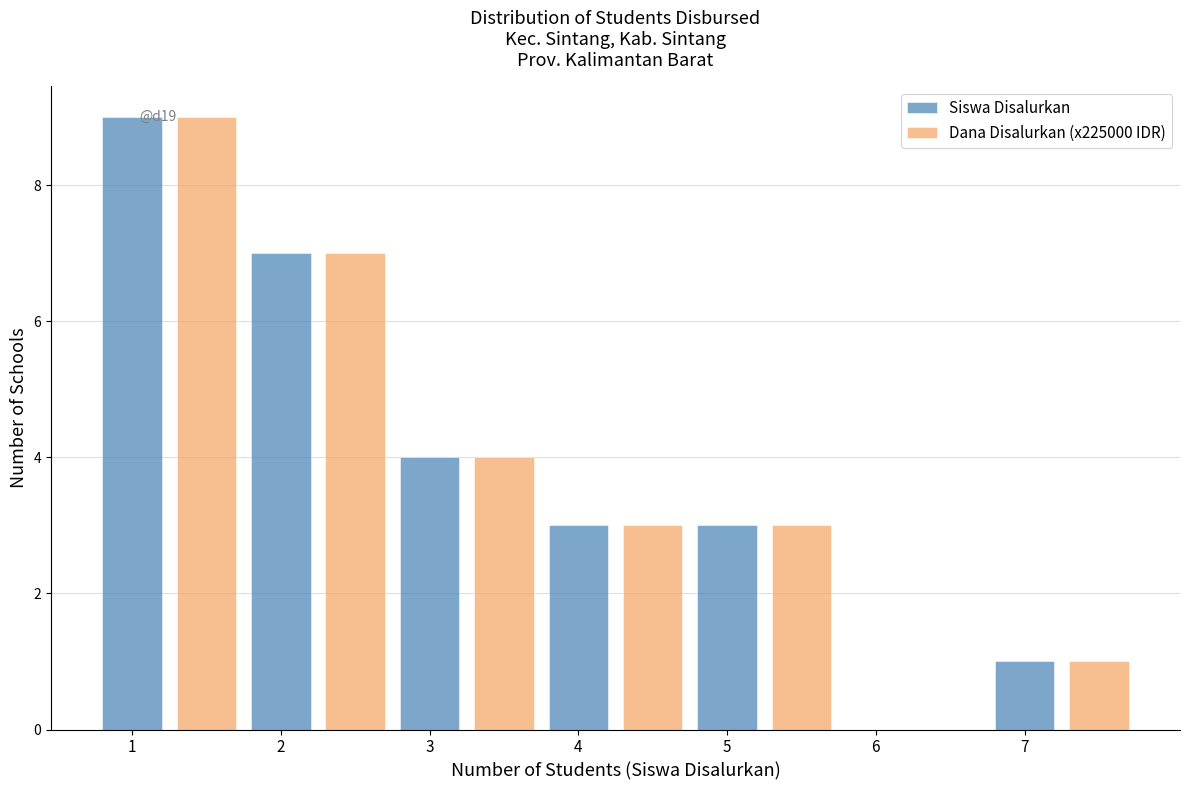

Is it true that Dana Disalurkan (x225000 IDR) equals 9 at 1?

True